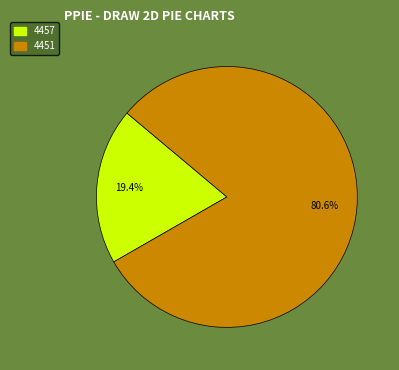

The 4451 slice represents 81% of the pie. True or false?

True